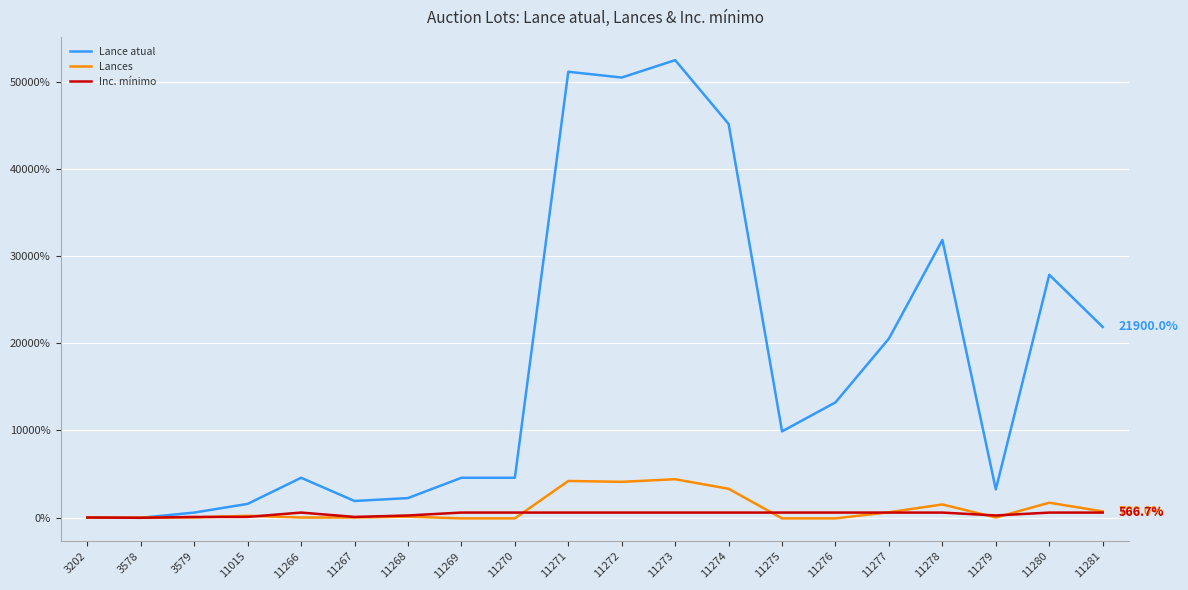

True or false: Lances has a value of 1203.2 at 11271.

False